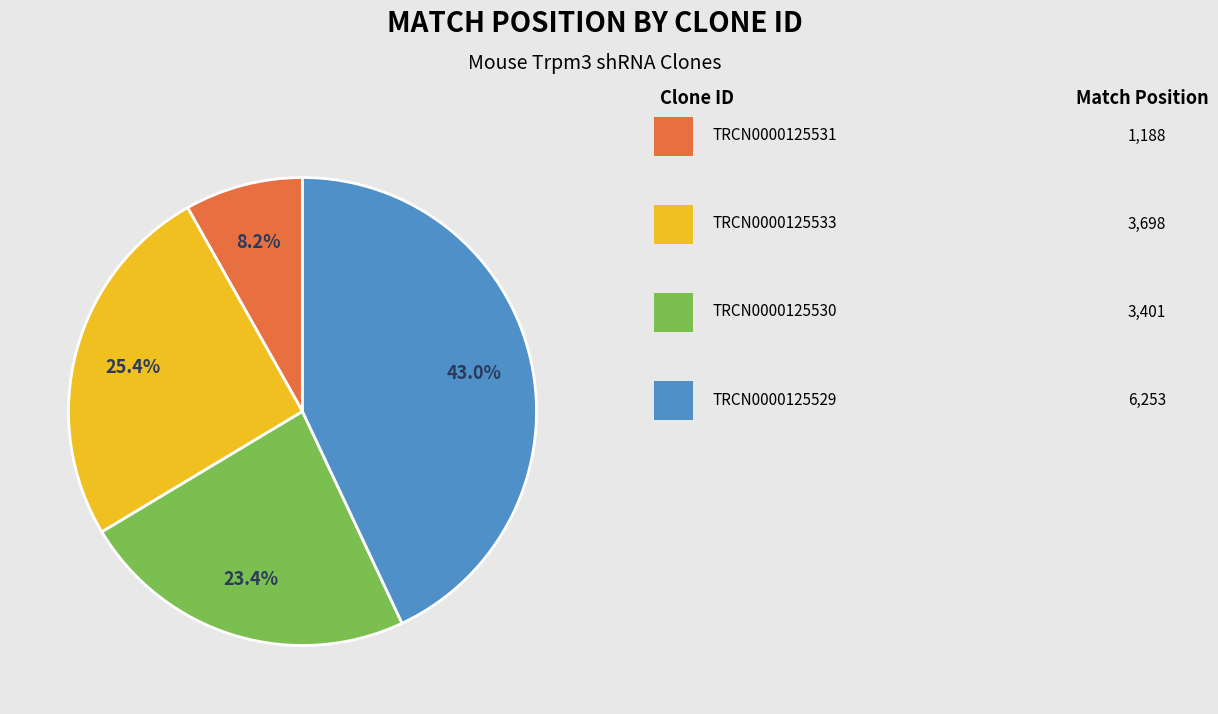

To the nearest percent, what is the average slice percentage?

25%